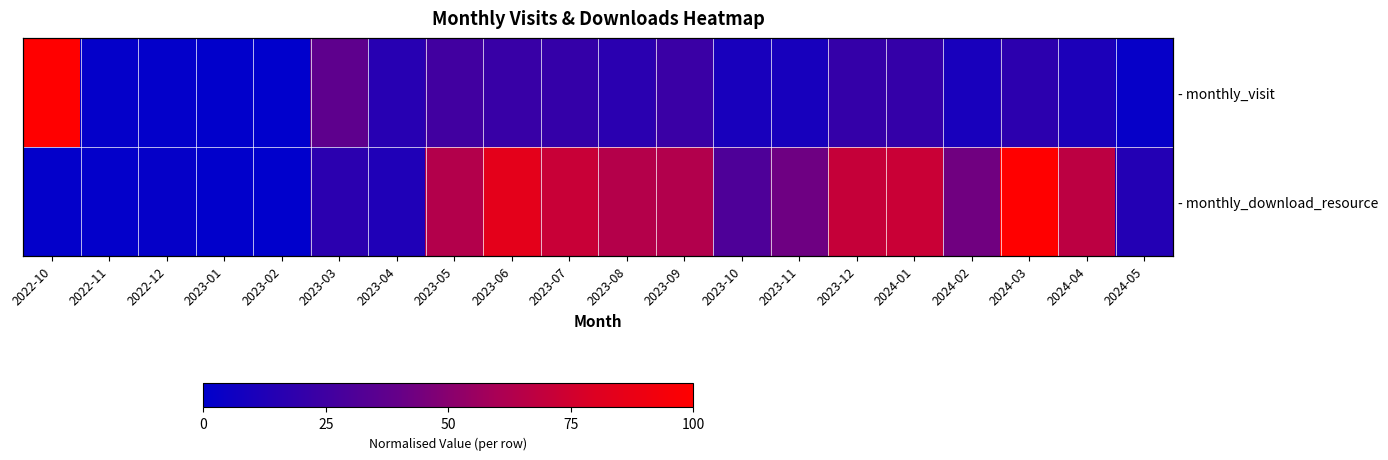

Is the value of - monthly_download_resource at 2024-03 greater than the value of - monthly_visit at 2023-03?

Yes